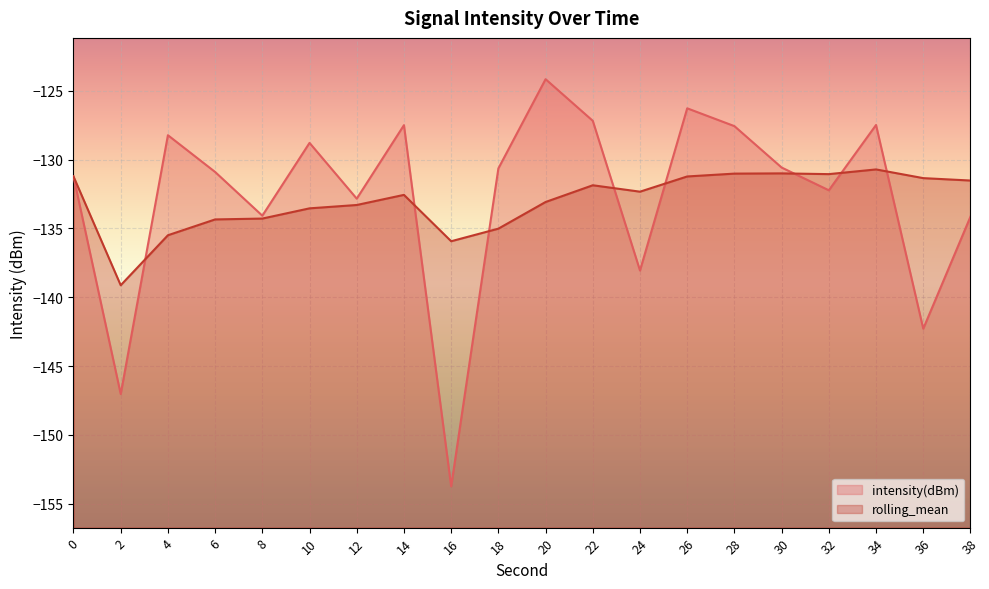

What is the average value of the intensity(dBm) series?

-132.7